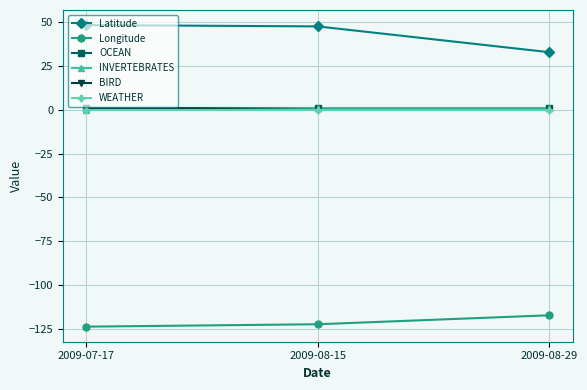

Which series has the widest spread of values?

Latitude